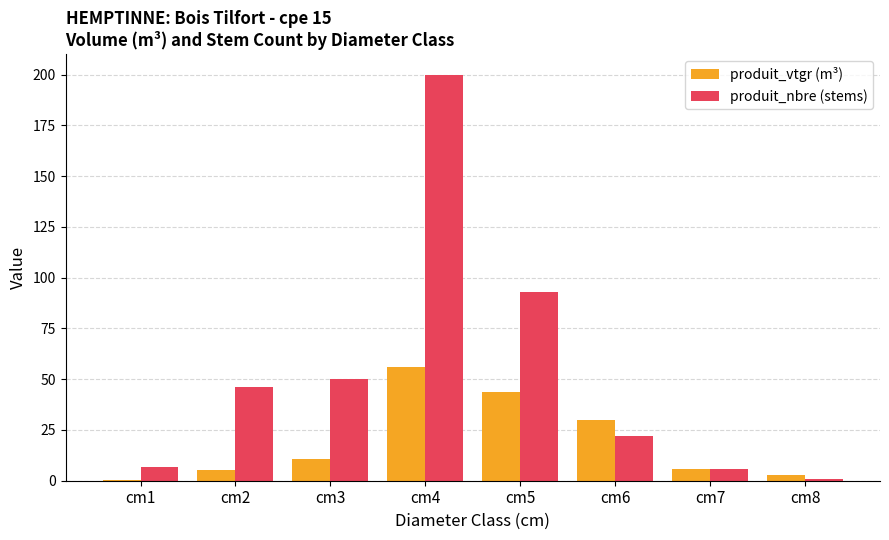

What is the greatest value displayed?

200.0